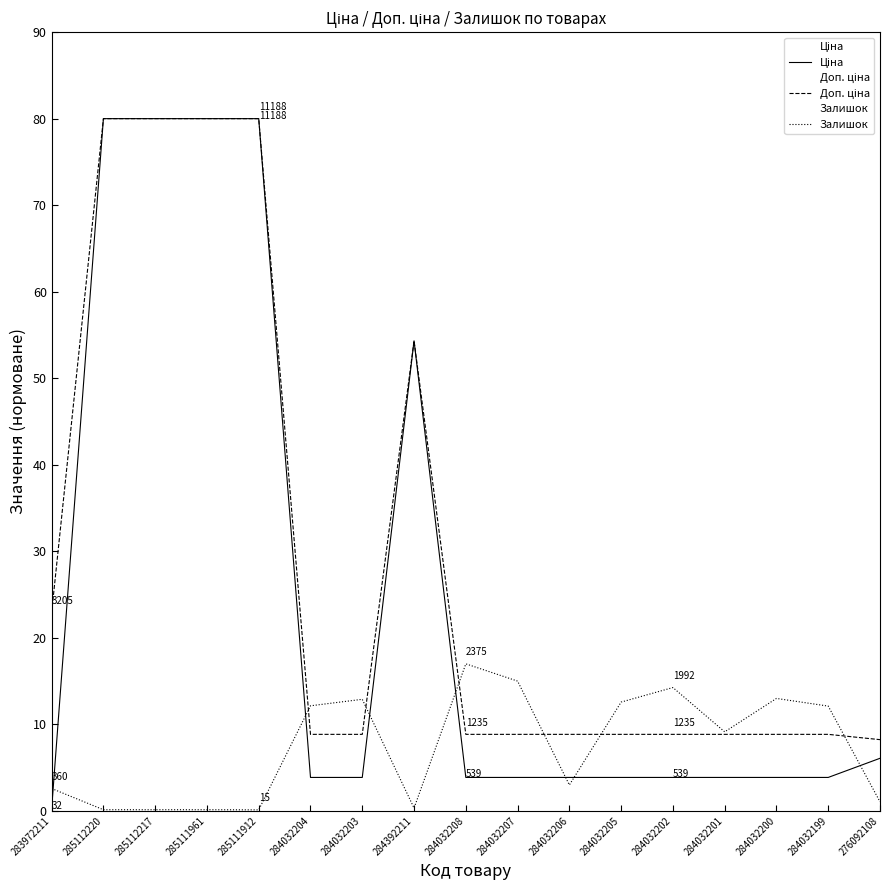

What value does the Ціна series have at 276092108?

6.1